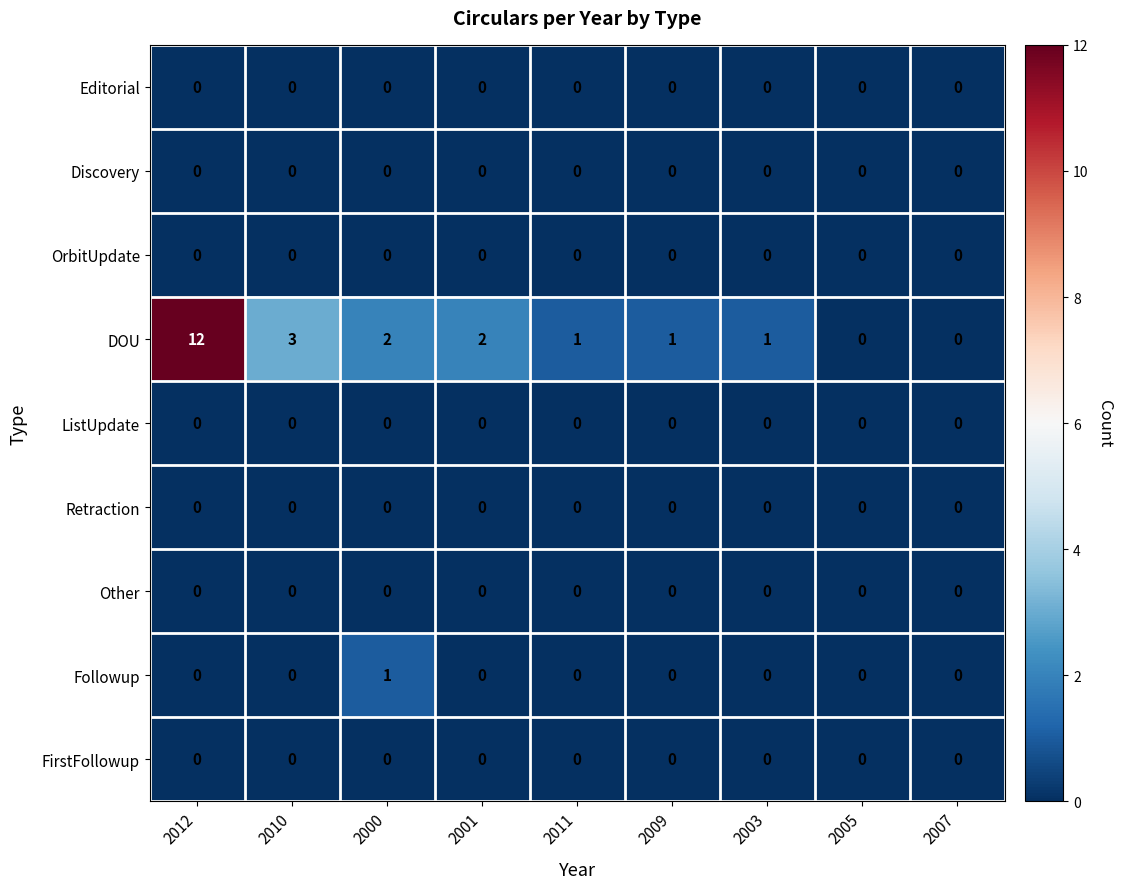

Which series changed the most between 2010 and 2007?

DOU